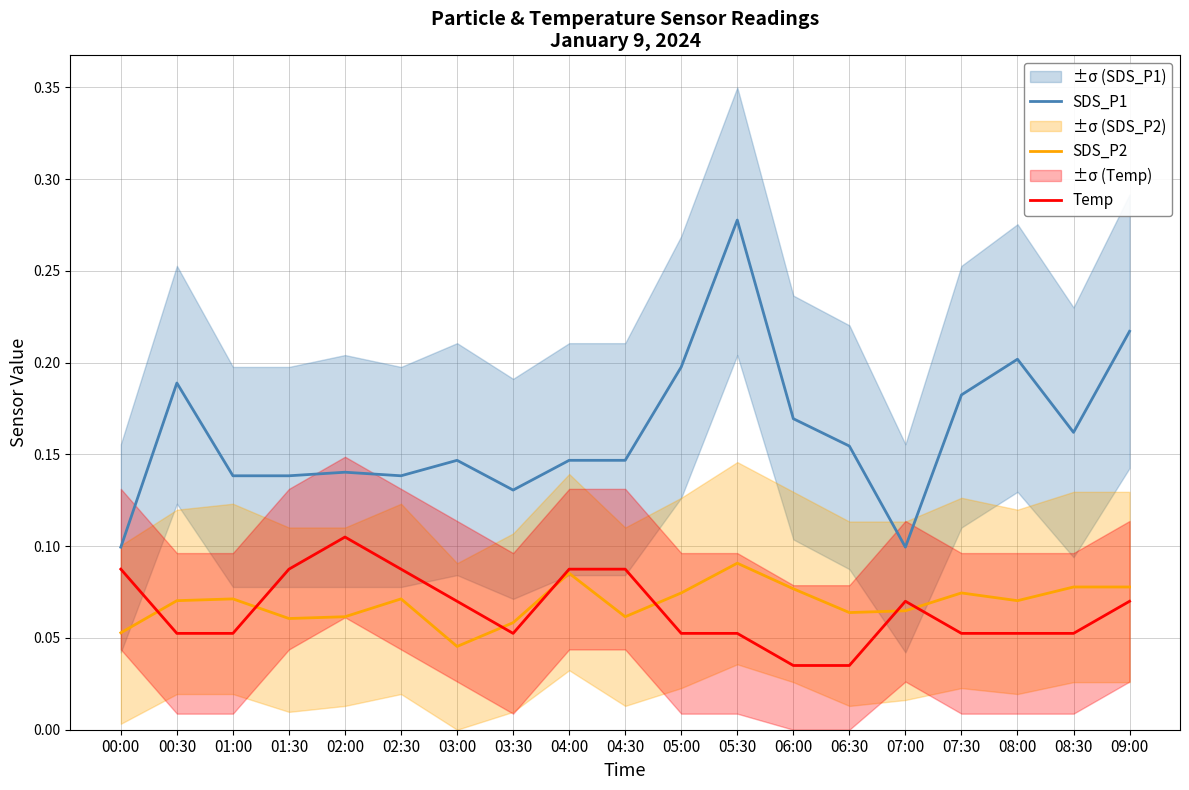

How many Temp values are between 0 and 1?

19